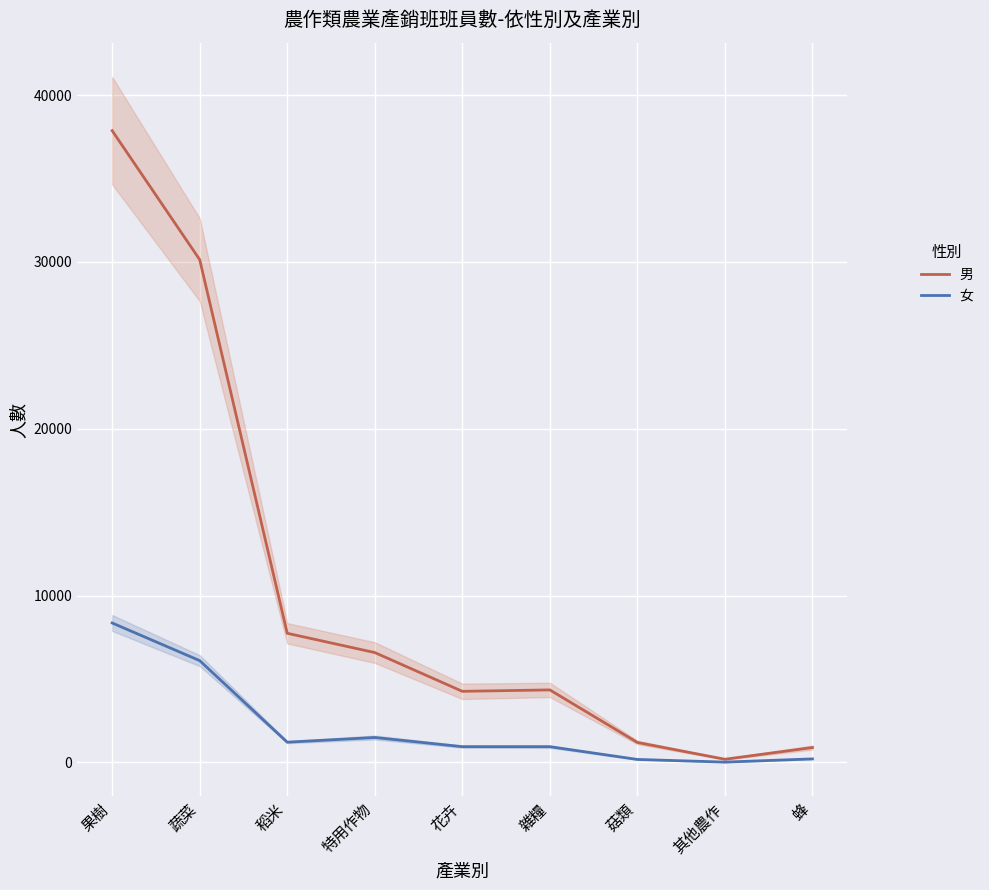

Reading right to left, extract all data points from this chart.

男: 896	194	1201	4350	4265	6588	7743	30135	37867
女: 215	23	182	947	948	1498	1216	6104	8361